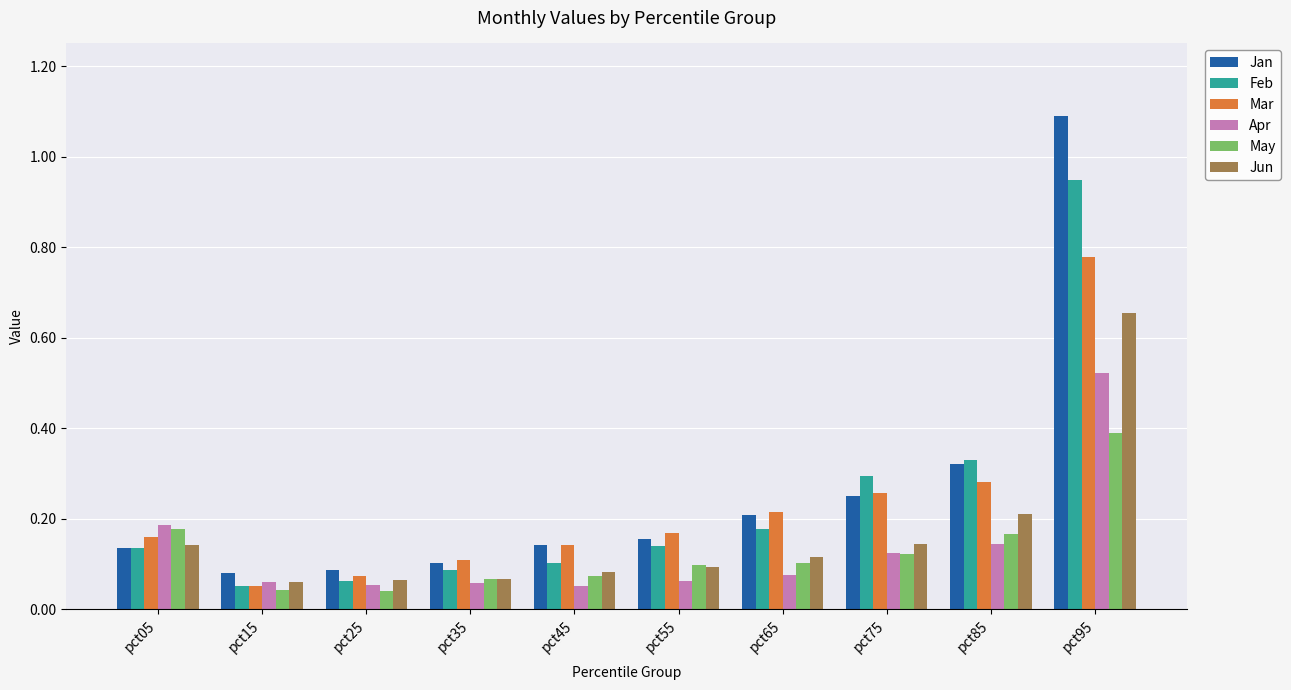

The Mar series shows 0.2 at pct35. True or false?

False